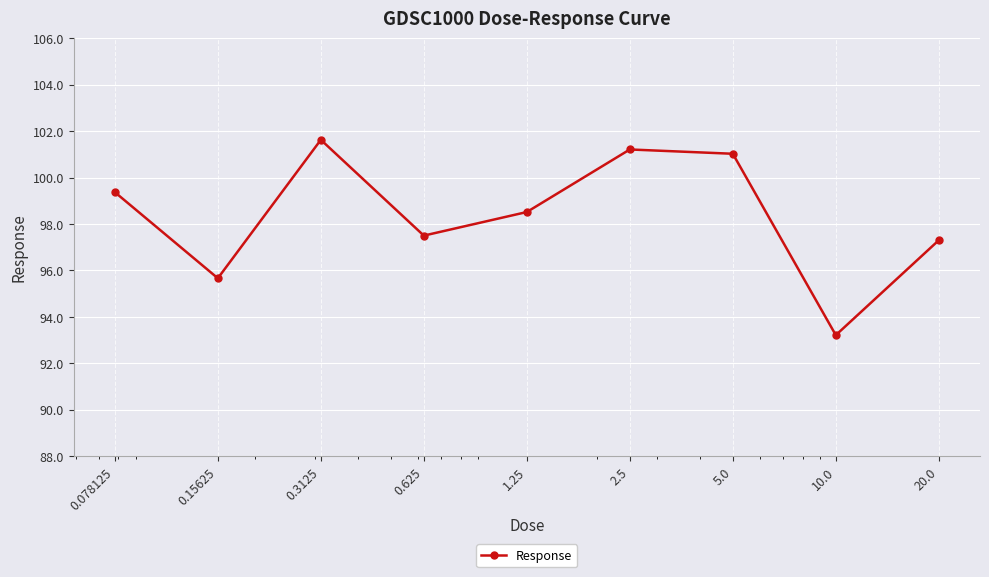

True or false: there are more than 1 points higher than both neighbors.

True